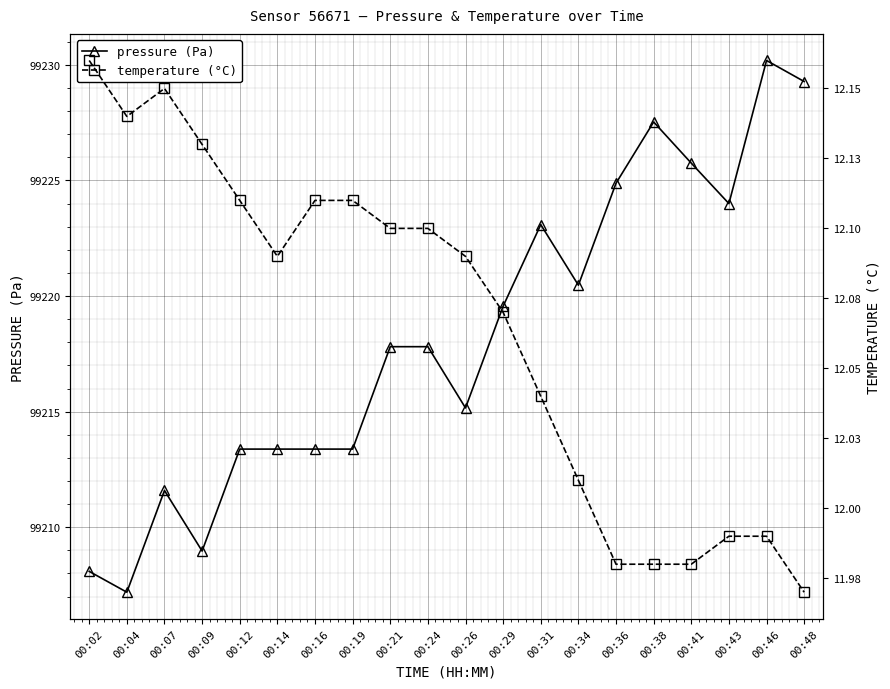

Which category has the highest value in the temperature (°C) series?

00:02